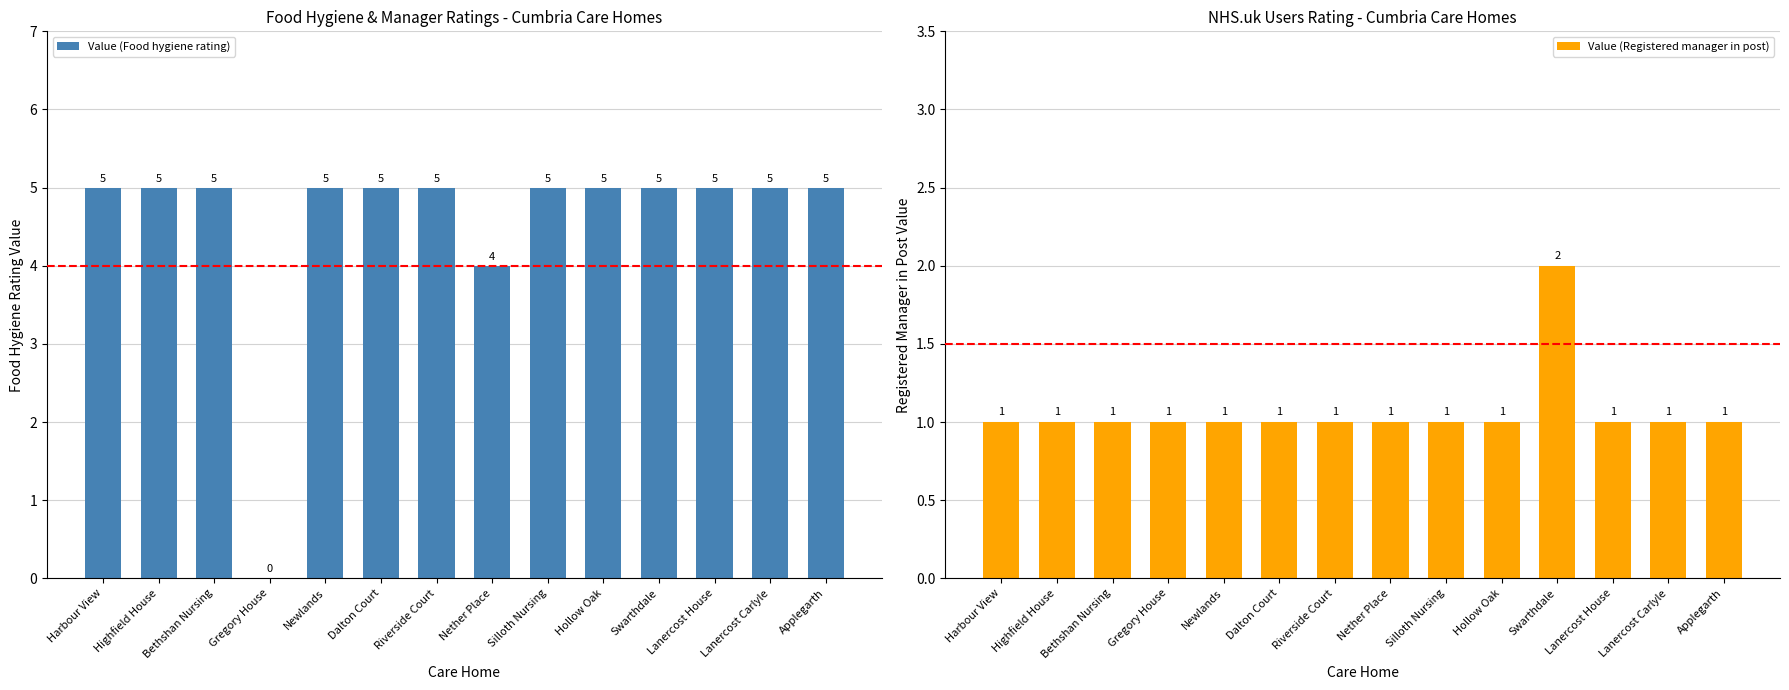

What is the total value across all series at Harbour View?

6